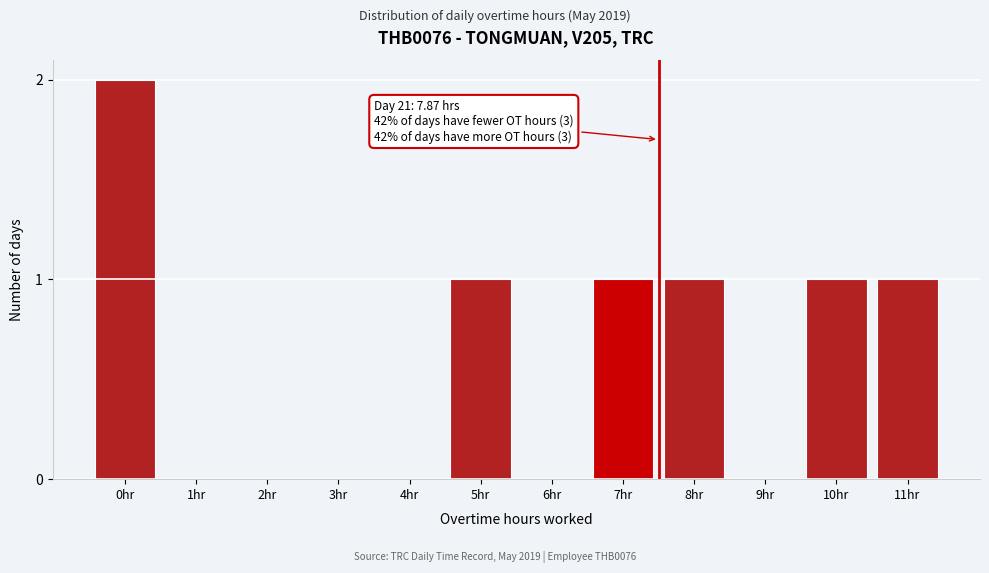

Reading left to right, transcribe all the data shown in this chart.

0hr=2	1hr=0	2hr=0	3hr=0	4hr=0	5hr=1	6hr=0	7hr=1	8hr=1	9hr=0	10hr=1	11hr=1